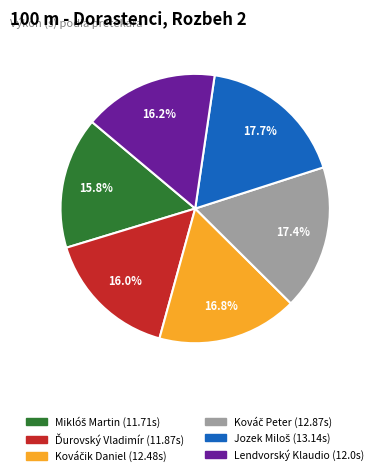

How much of the chart is everything except Lendvorský Klaudio?

83.8%